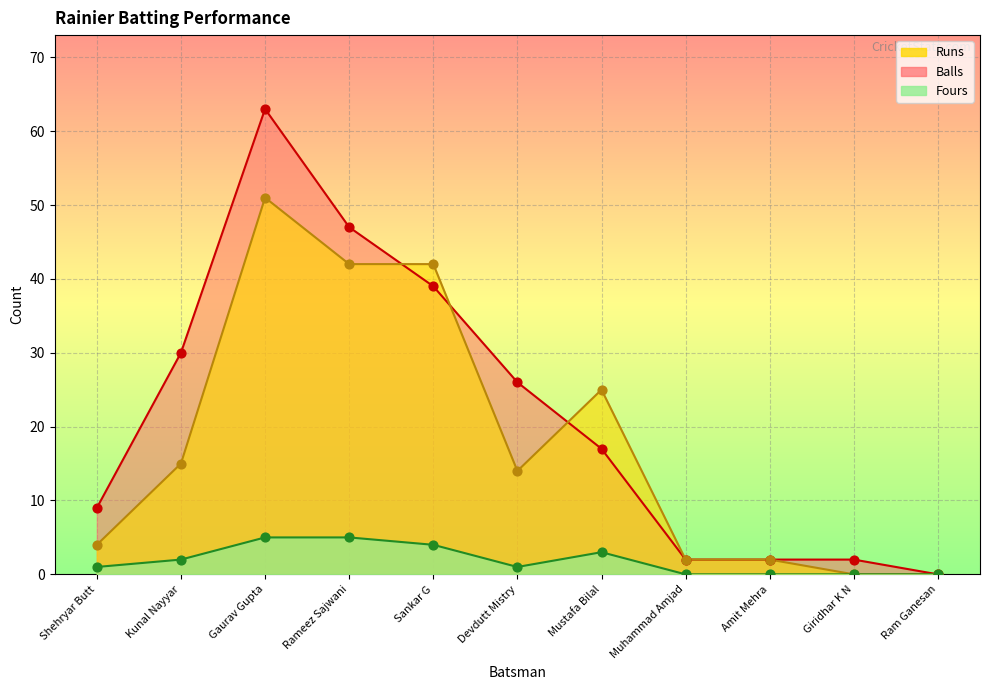

What is the total value across all series at Rameez Sajwani?

94